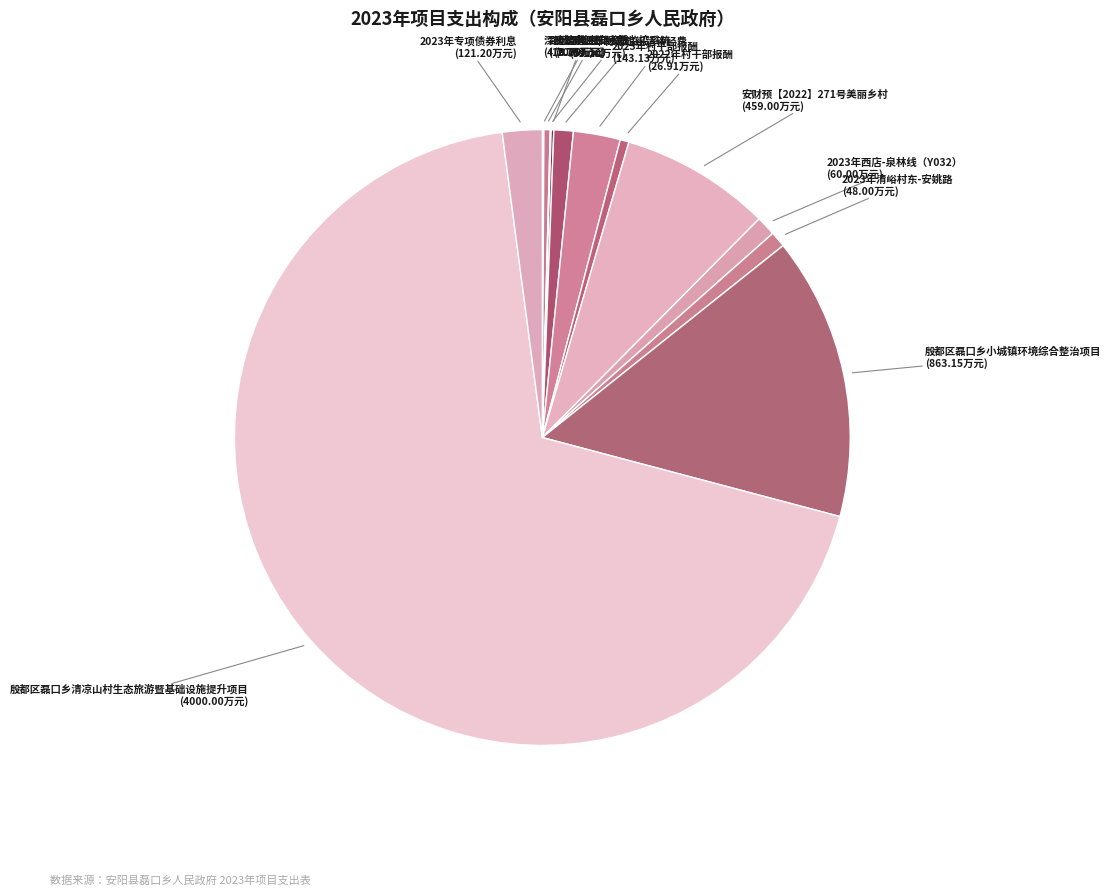

What is the smallest slice in the pie chart?

2023年平安宗教监控系统